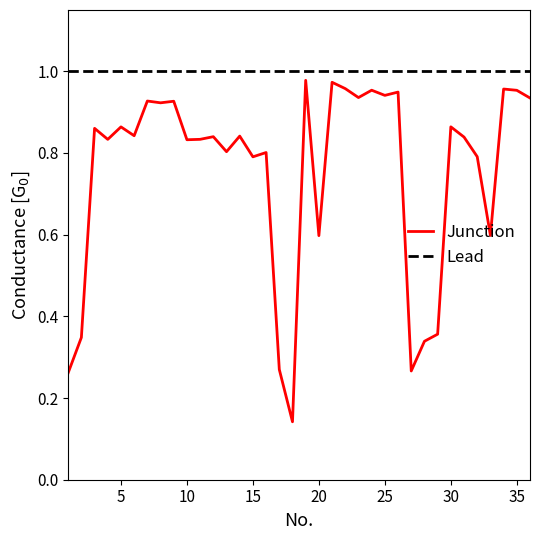

What is the sum of the values at 8 and 6?

1.8